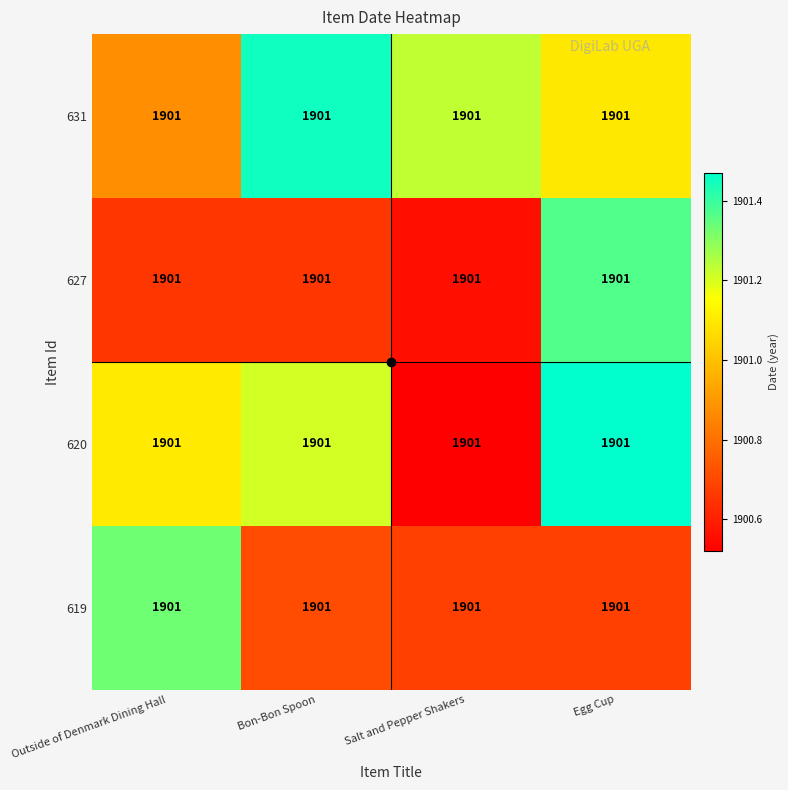

What is the approximate value of 619 at Salt and Pepper Shakers?

1900.7